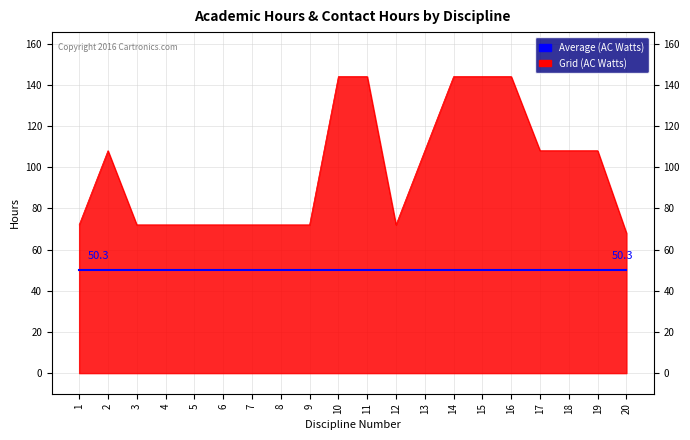

How many lines are shown in the chart?

2